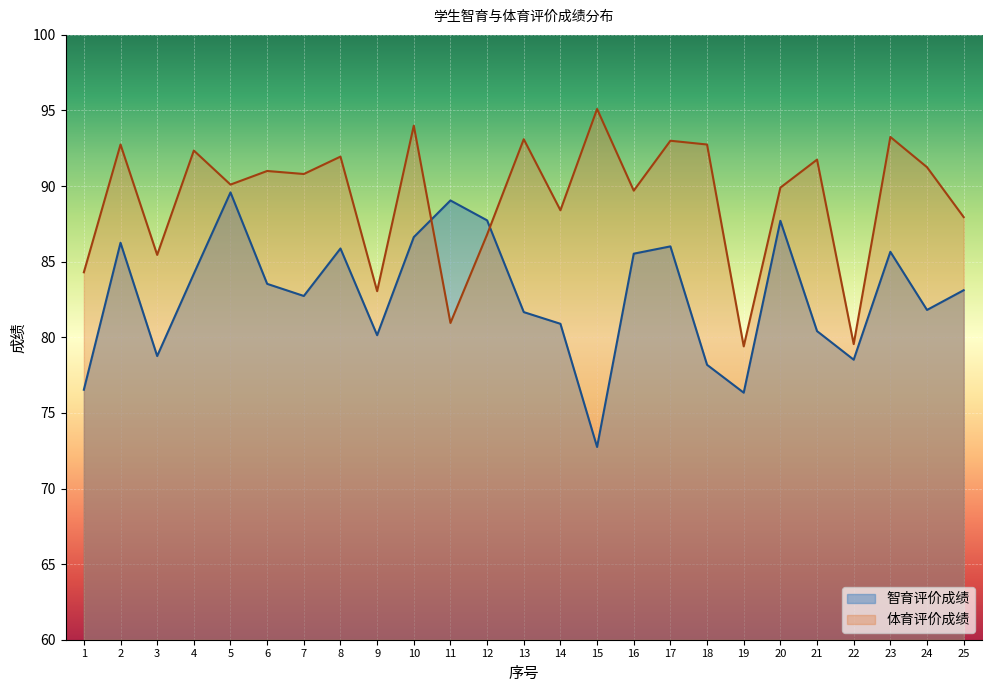

Reading left to right, extract all data points from this chart.

智育评价成绩: 1=76.5	2=86.3	3=78.8	4=84.2	5=89.6	6=83.5	7=82.7	8=85.9	9=80.1	10=86.6	11=89.1	12=87.7	13=81.7	14=80.9	15=72.7	16=85.5	17=86.0	18=78.2	19=76.3	20=87.7	21=80.4	22=78.5	23=85.7	24=81.8	25=83.1
体育评价成绩: 1=84.3	2=92.8	3=85.5	4=92.3	5=90.1	6=91.0	7=90.8	8=91.9	9=83.0	10=94.0	11=81.0	12=86.8	13=93.1	14=88.4	15=95.1	16=89.7	17=93.0	18=92.8	19=79.4	20=89.9	21=91.8	22=79.5	23=93.2	24=91.2	25=88.0